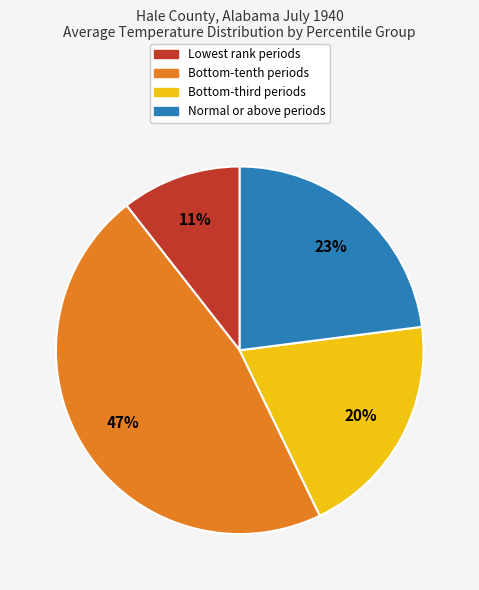

To the nearest percent, what is the average slice percentage?

25%